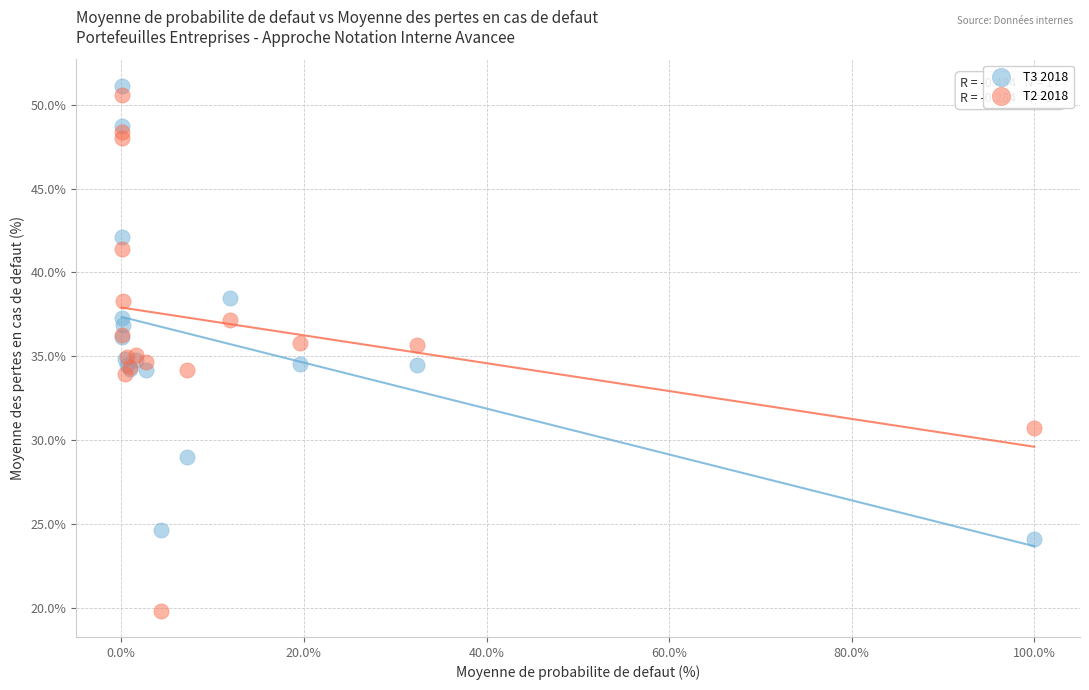

What are all the series names shown in the legend?

T3 2018, T2 2018